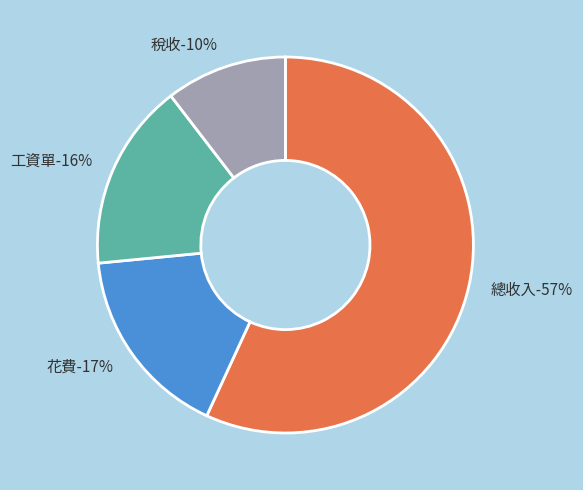

True or false: 總收入 accounts for 57% of the total.

True